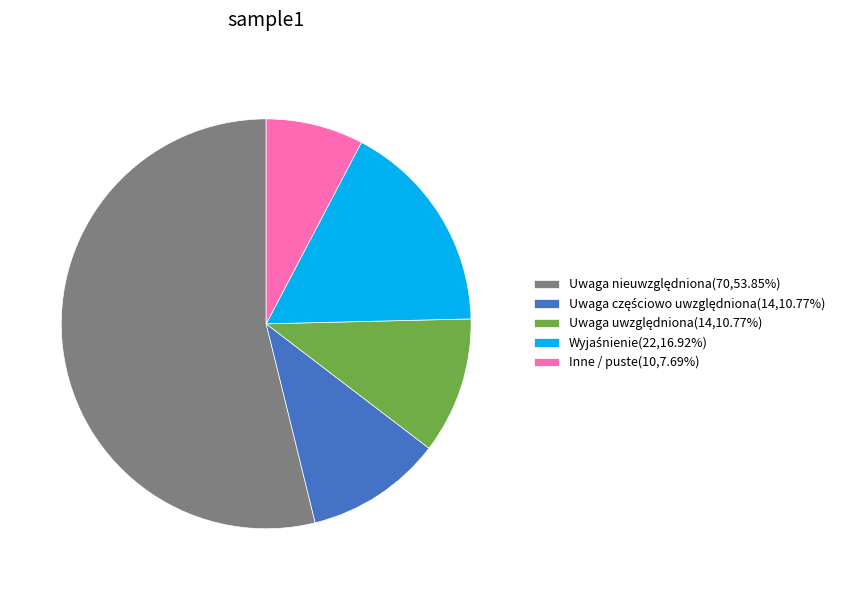

Count the number of slices in the pie.

5